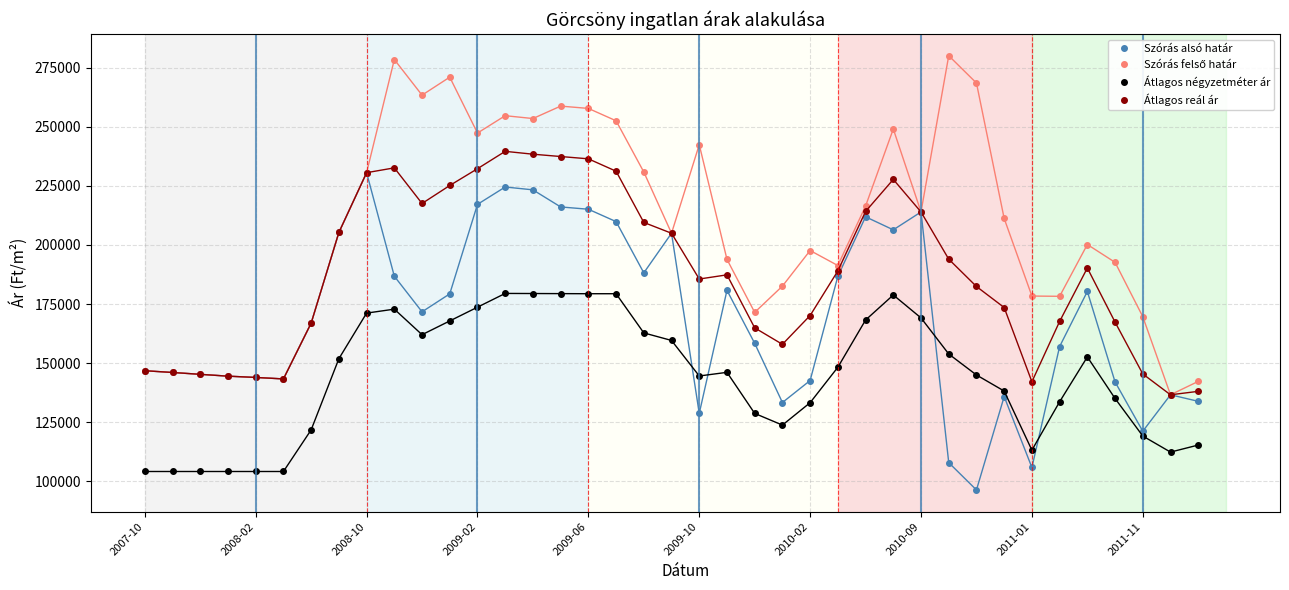

What is the smallest value displayed?

96361